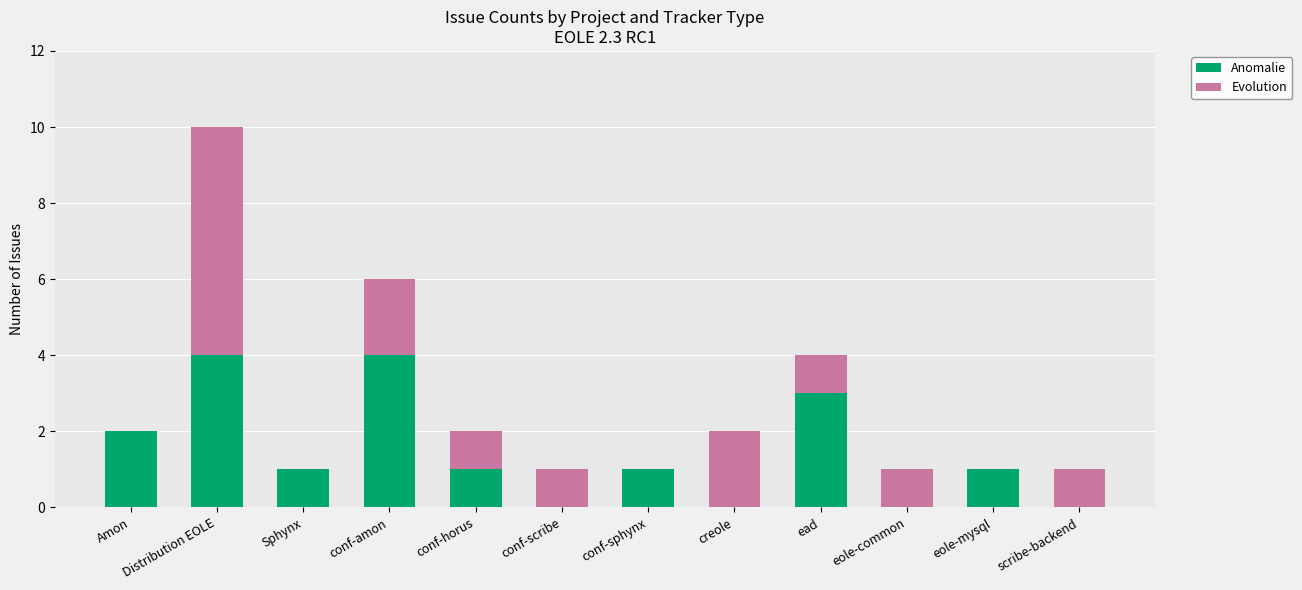

What is the highest value of the Anomalie series?

4